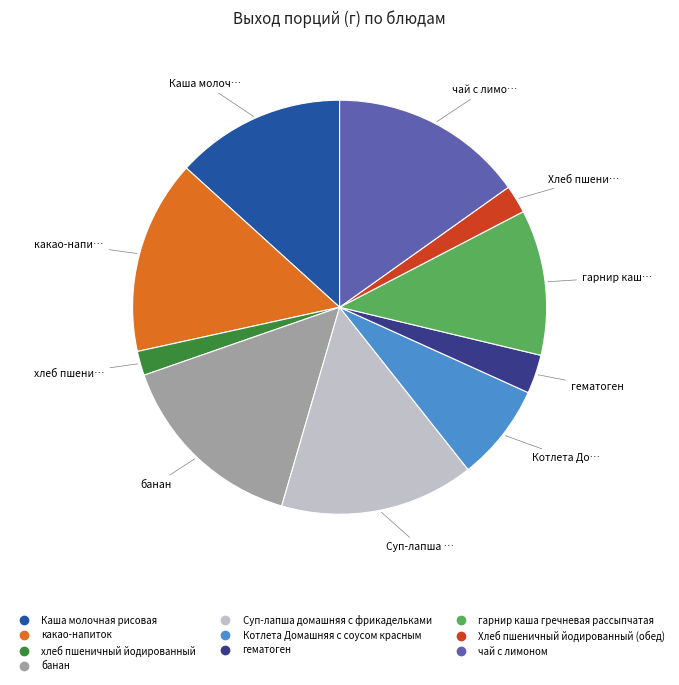

Is there a majority slice in this chart?

No